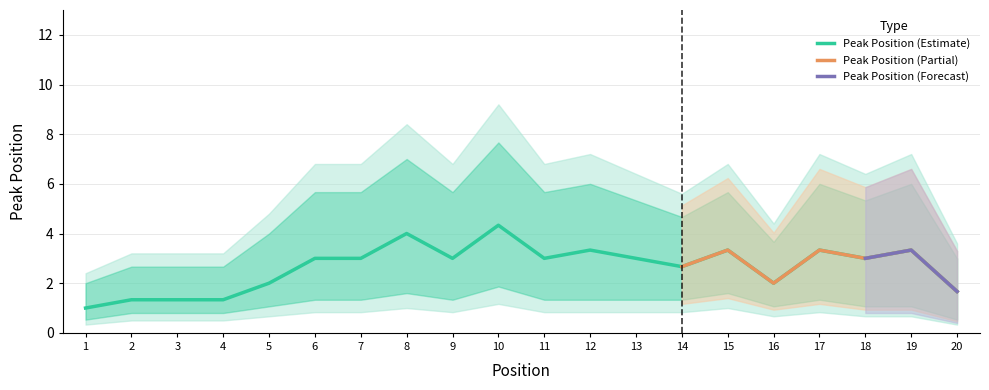

The value of Peak Position (Estimate) at 12 is 3.3. True or false?

True